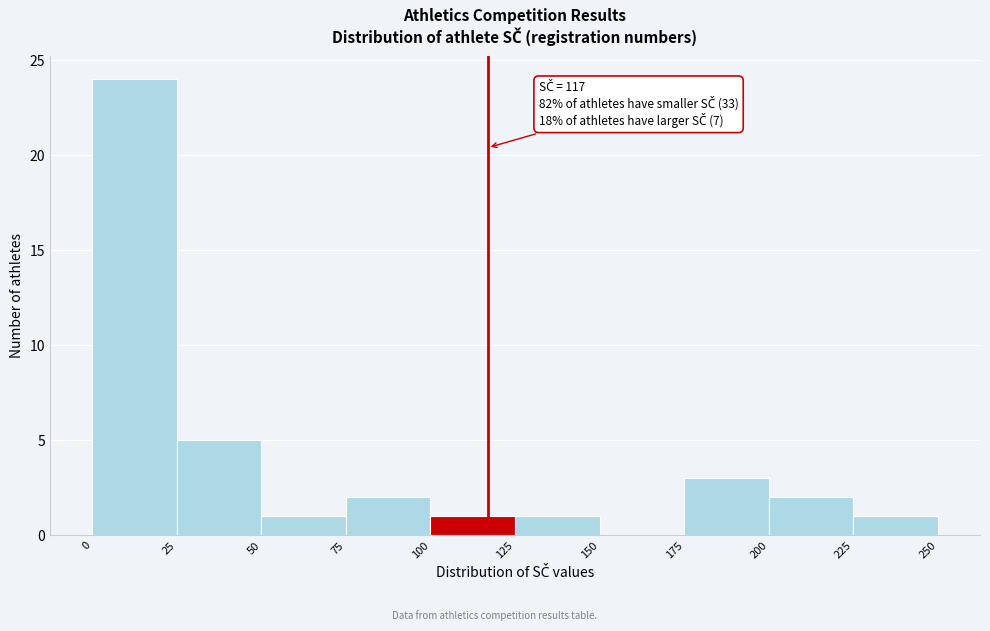

Which range on the x-axis has the tallest bar?

0 to 25